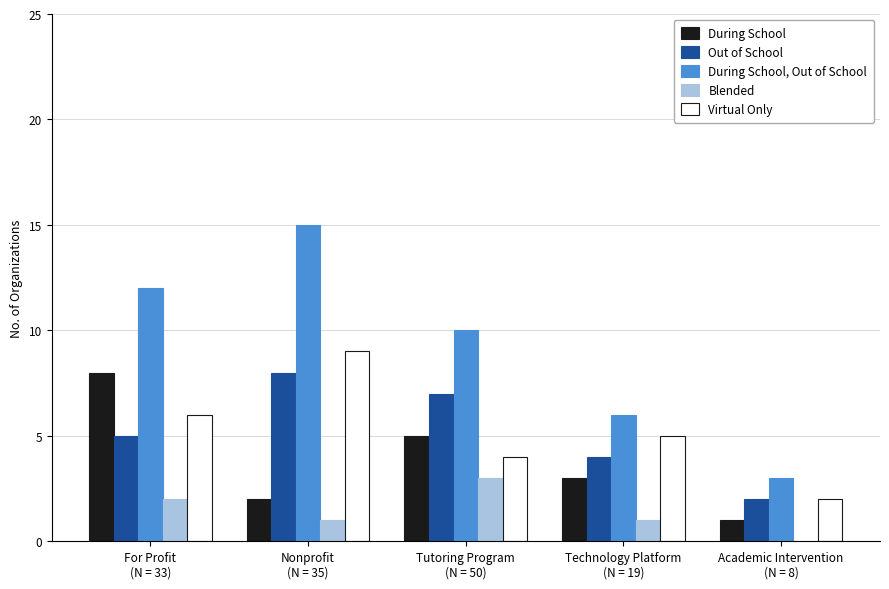

What is the average value of the Virtual Only series?

5